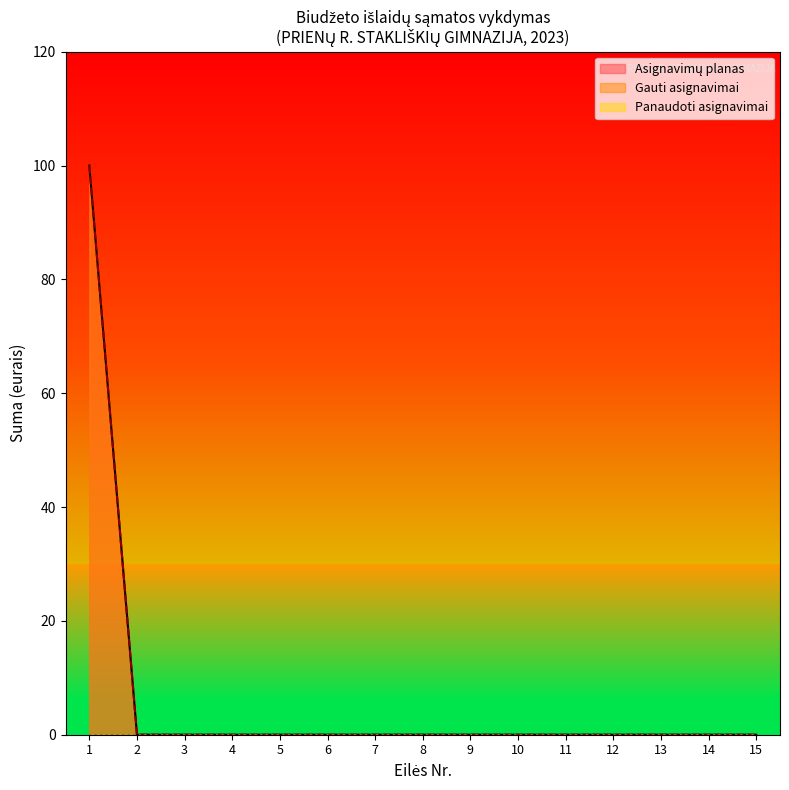

Does the chart display data point markers on the line(s)?

No